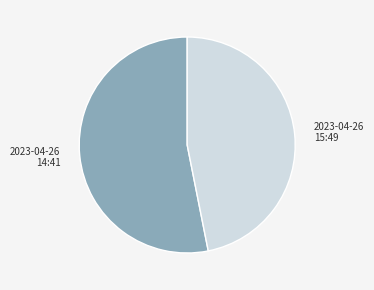

Do 2023-04-26 14:41 and 2023-04-26 15:49 together represent more than half of the pie?

Yes